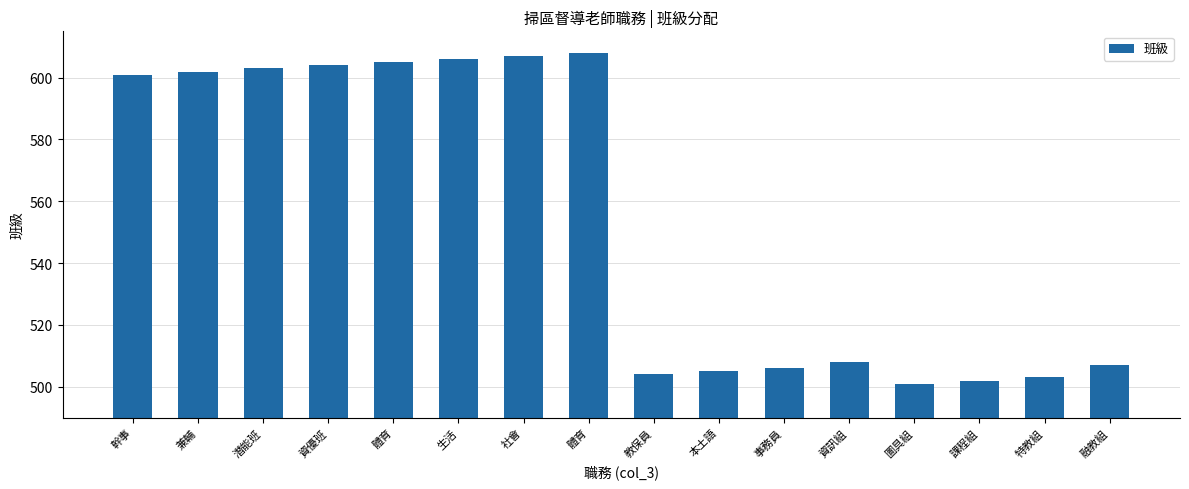

Rank the categories by value from highest to lowest.

體育, 社會, 生活, 體育, 資優班, 潛能班, 兼輔, 幹事, 資訊組, 融教組, 事務員, 本土語, 教保員, 特教組, 課程組, 圖具組